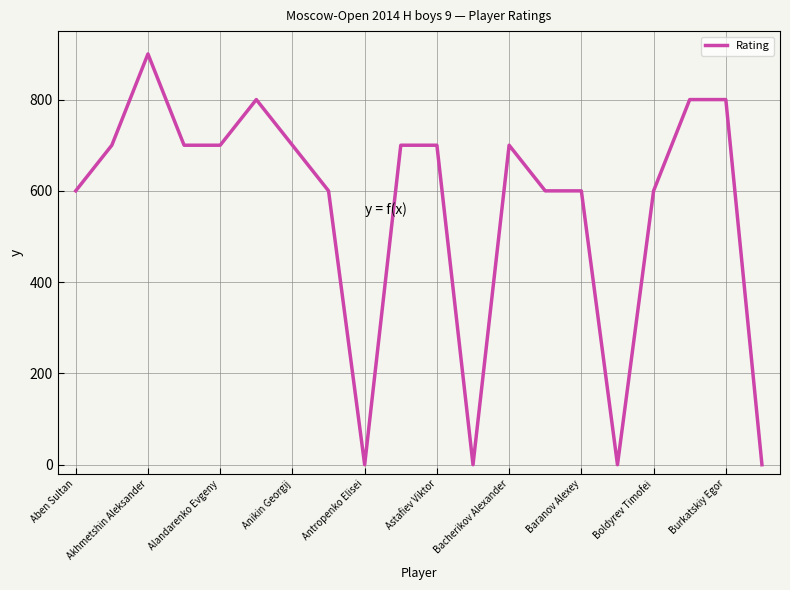

What is the maximum value shown in the chart?

900